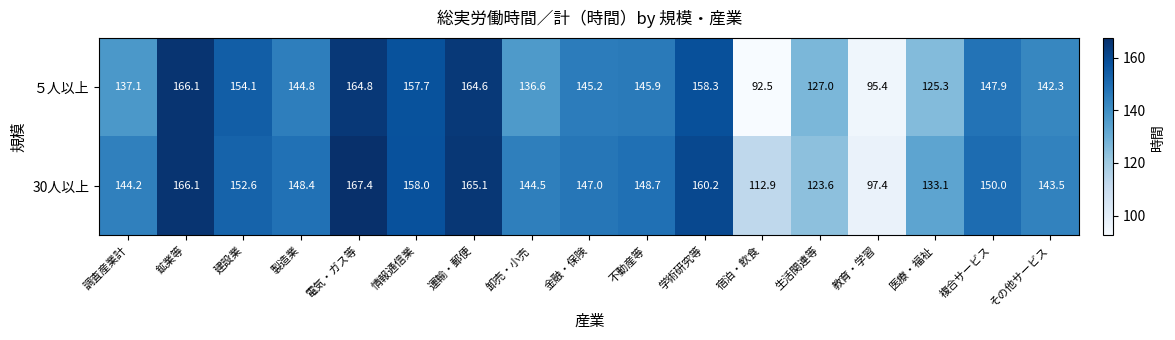

Which series changed the most between 生活関連等 and 複合サービス?

30人以上